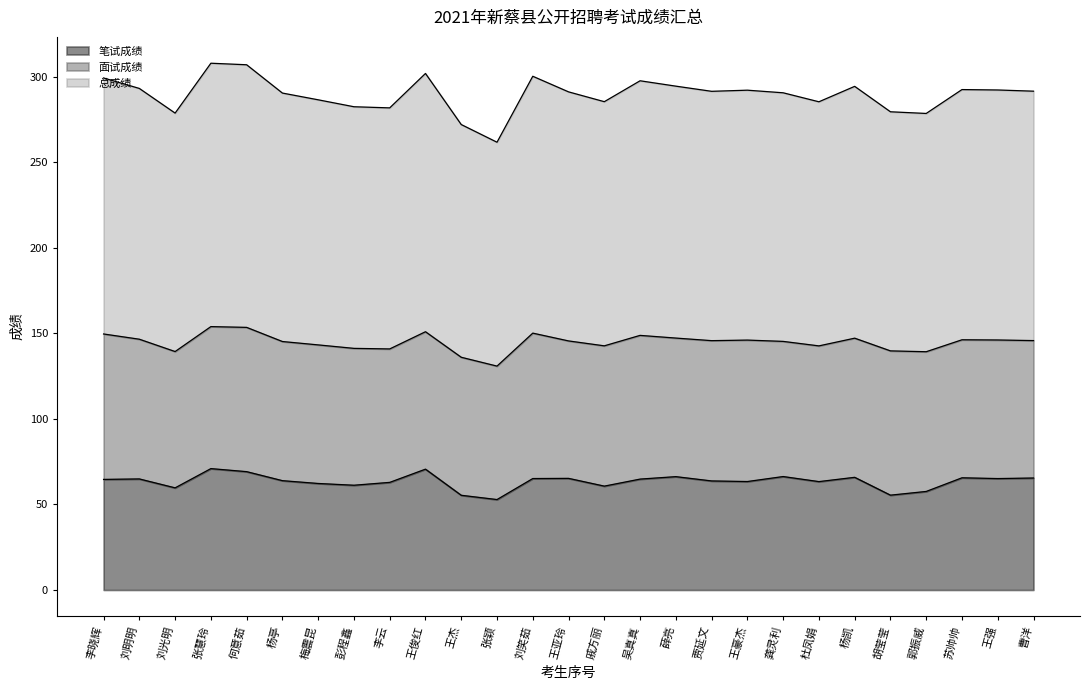

Does the chart display data point markers on the line(s)?

No